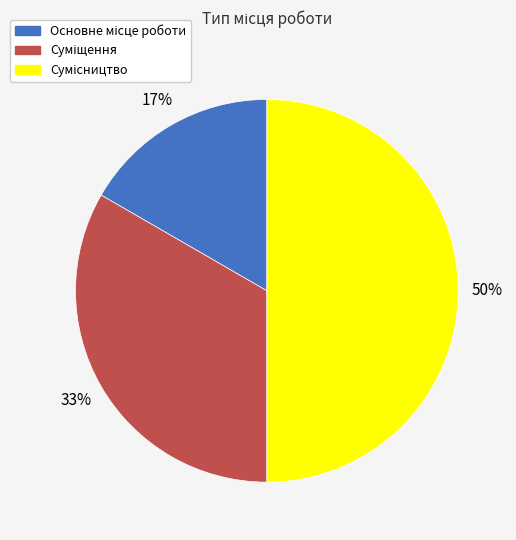

To the nearest percent, what is the average slice percentage?

33%